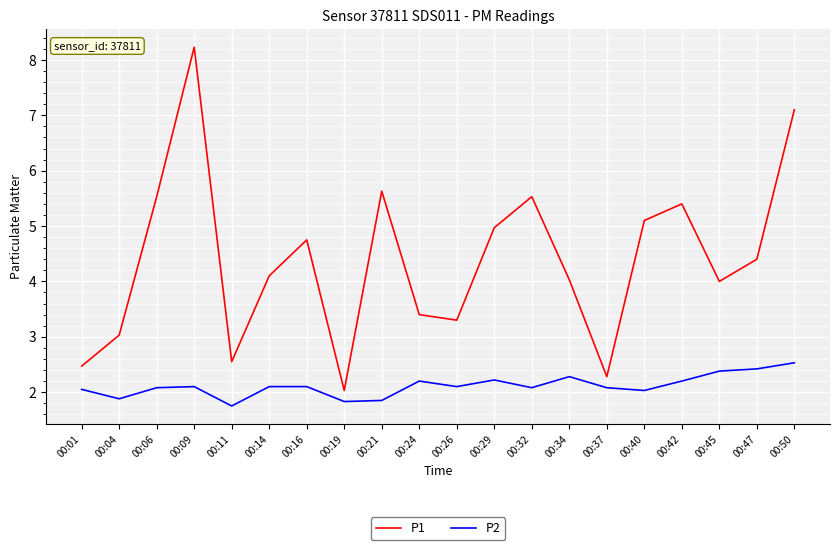

What is the sum of all P1 values?

87.8